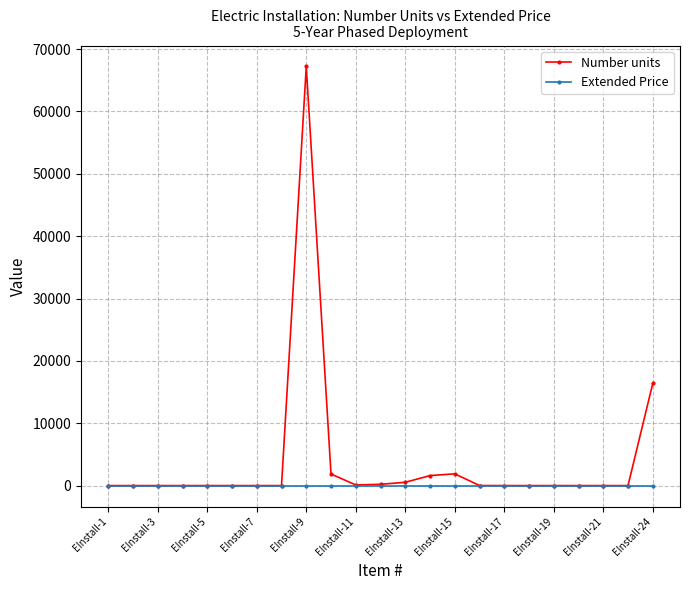

List the series in order of their peak value, highest first.

Number units, Extended Price